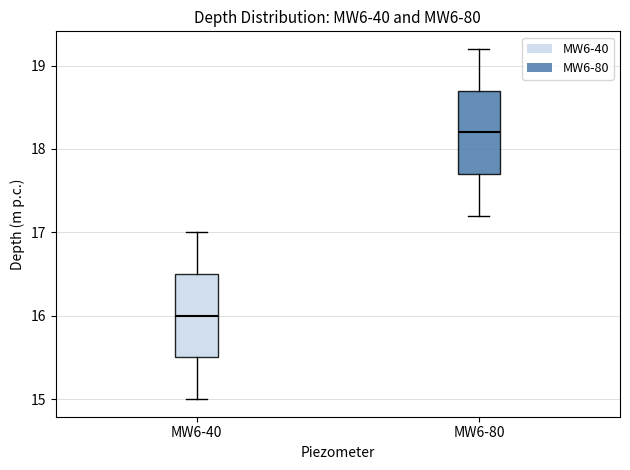

Reading left to right, transcribe this box plot: for each box, give where its median line is, the range the box spans, and where its two whiskers end, as read against the y-axis. The values are not printed on the chart, so give them approximately, as read against the axis.

MW6-40: median 16.0, box 15.5 to 16.5, whiskers 15.0 to 17.0
MW6-80: median 18.2, box 17.7 to 18.7, whiskers 17.2 to 19.2